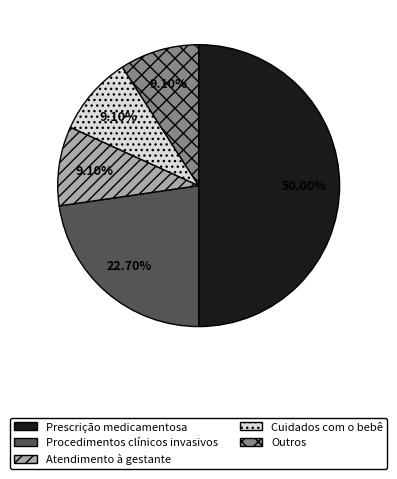

How many slices are in this pie chart?

5